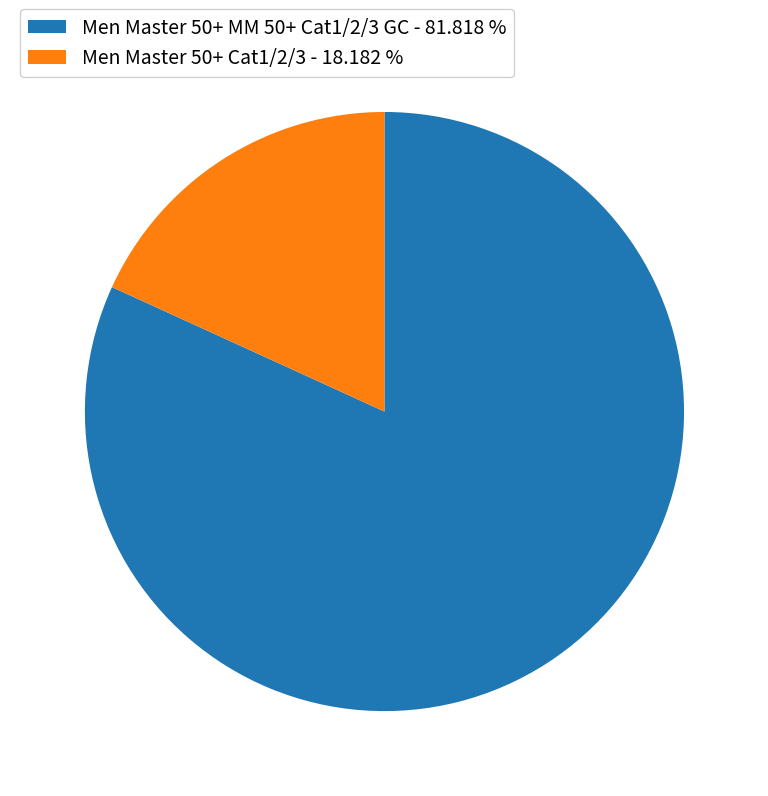

Count the number of slices in the pie.

2